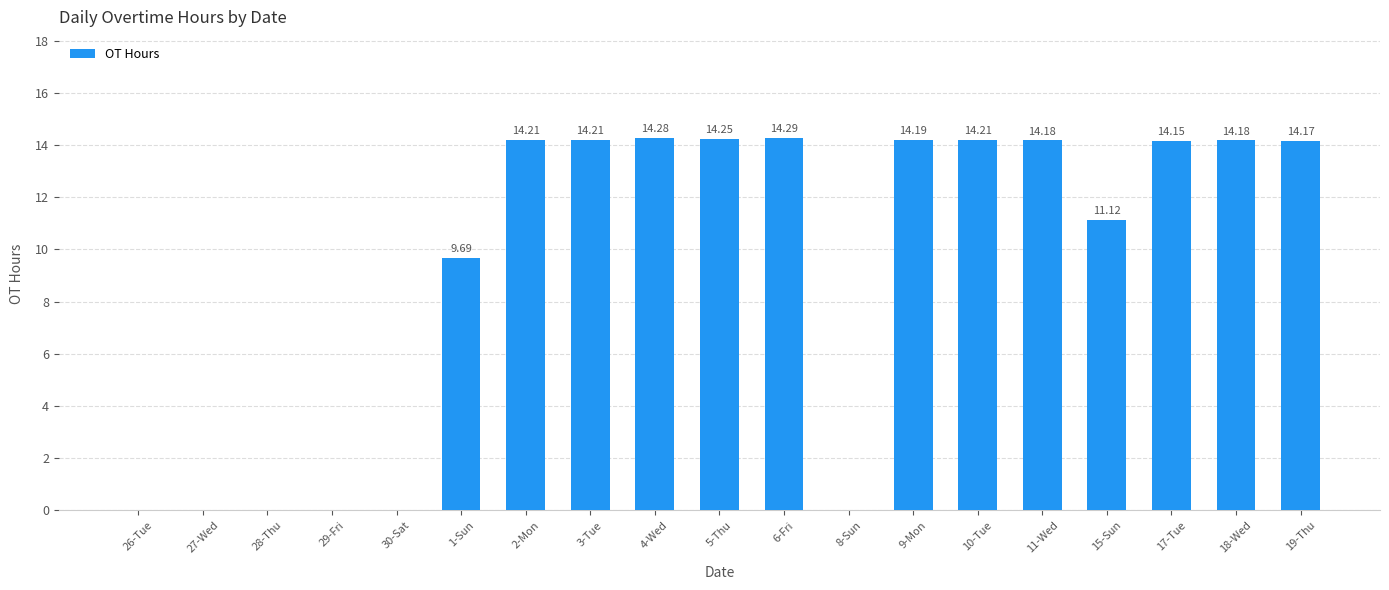

What is the average value?

9.3